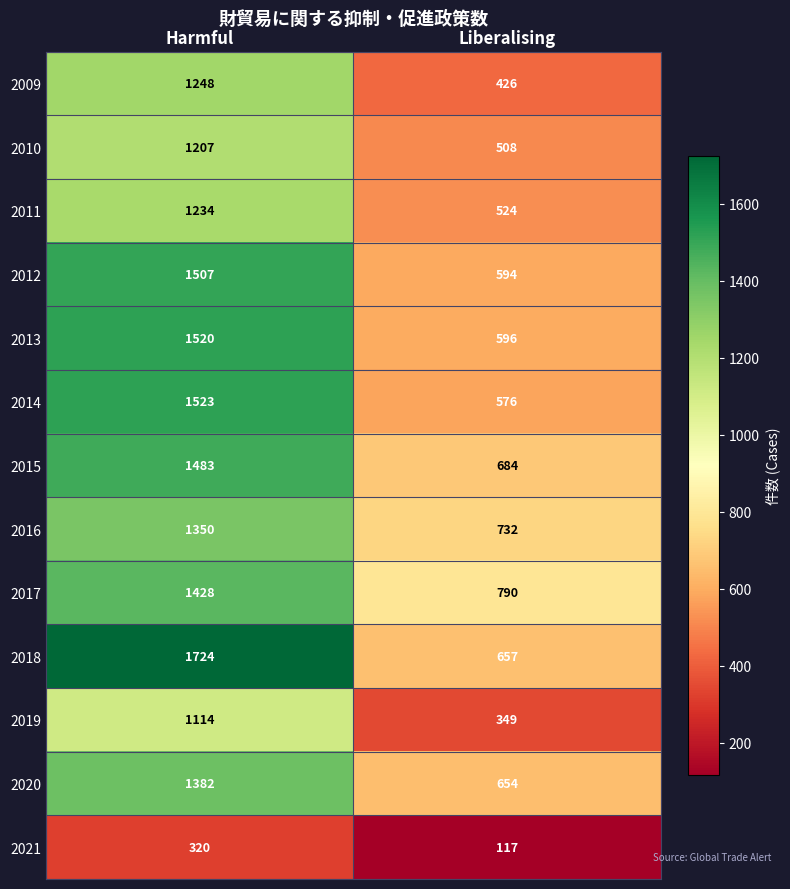

How many data points does each series have?

2